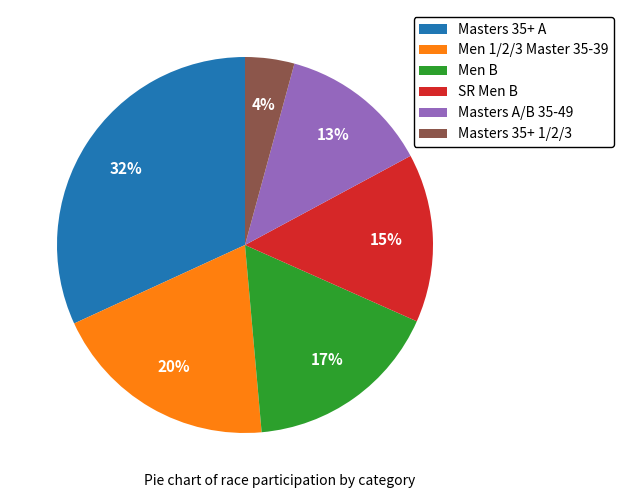

Which has a higher value, SR Men B or Masters 35+ 1/2/3?

SR Men B